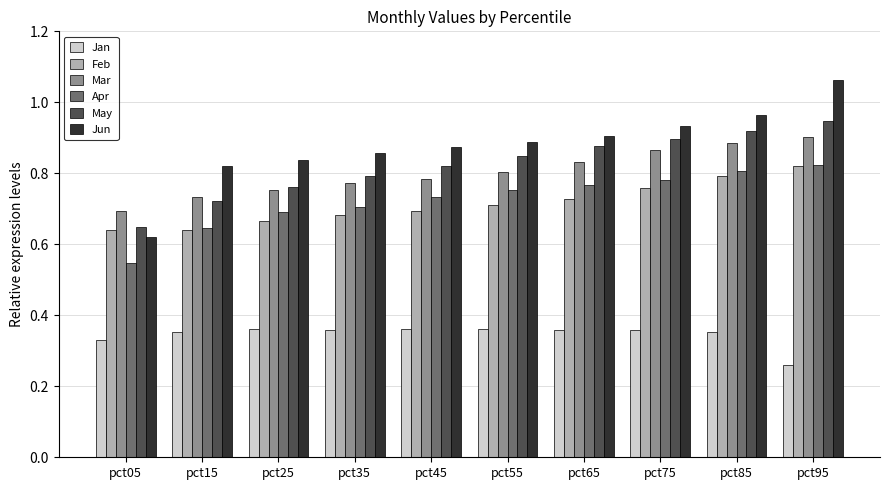

At pct25, list the series in order from largest to smallest.

Jun, May, Mar, Apr, Feb, Jan